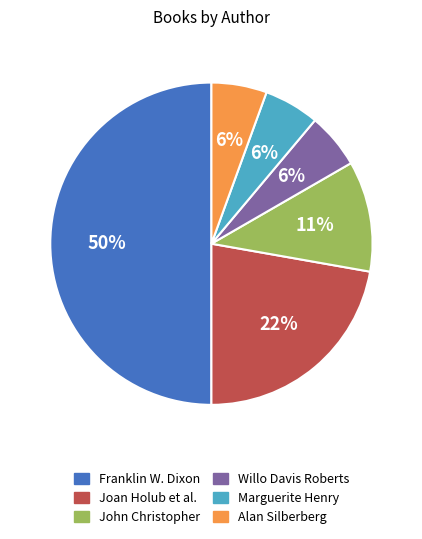

How many slices are in this pie chart?

6